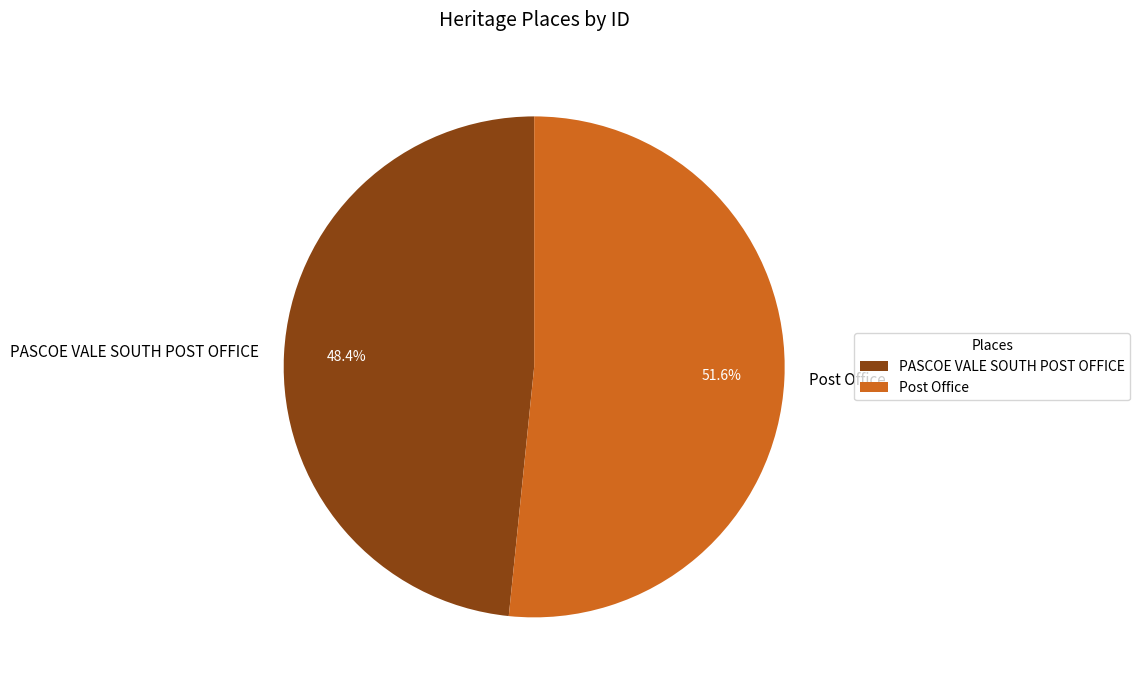

To the nearest percent, what portion does PASCOE VALE SOUTH POST OFFICE represent?

48%